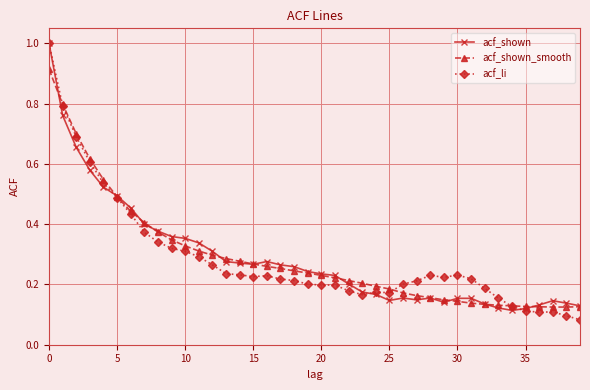

Is this an area chart (filled region under the line)?

No